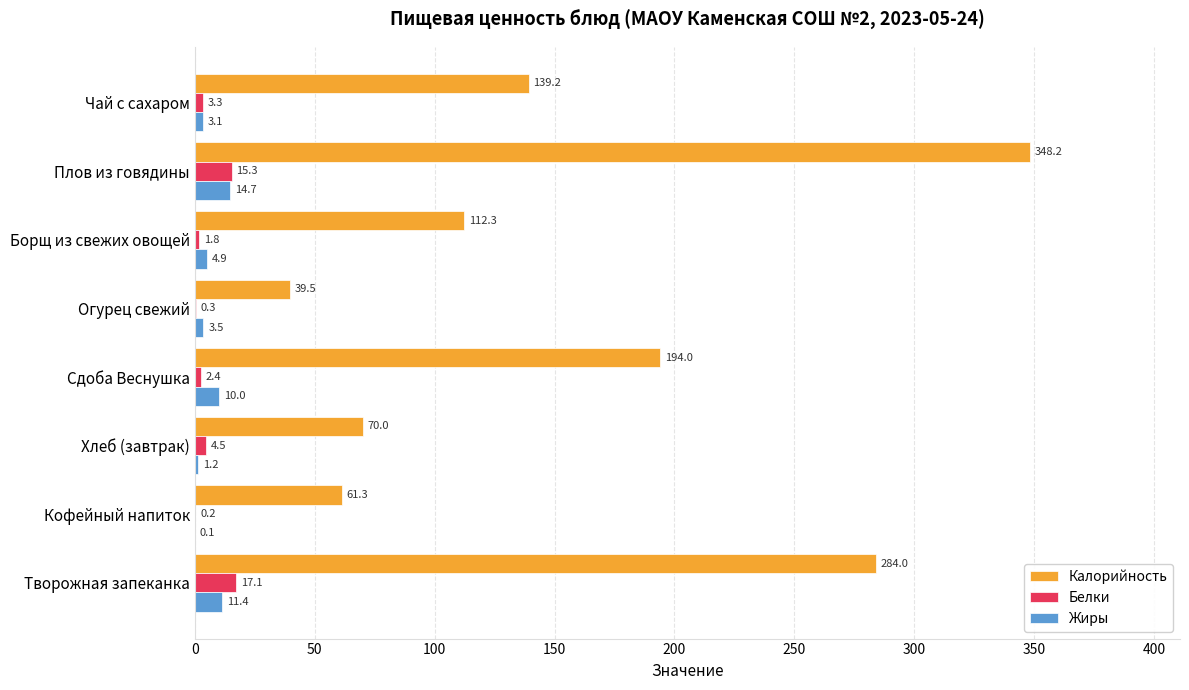

Which series has the largest total across all categories?

Калорийность